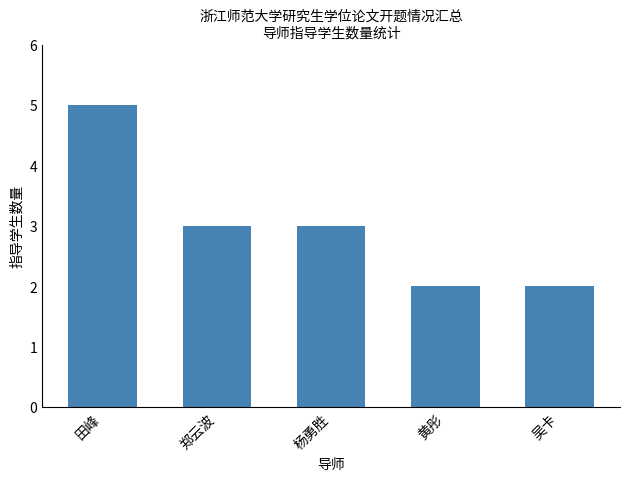

What is the approximate value at 杨勇胜?

3